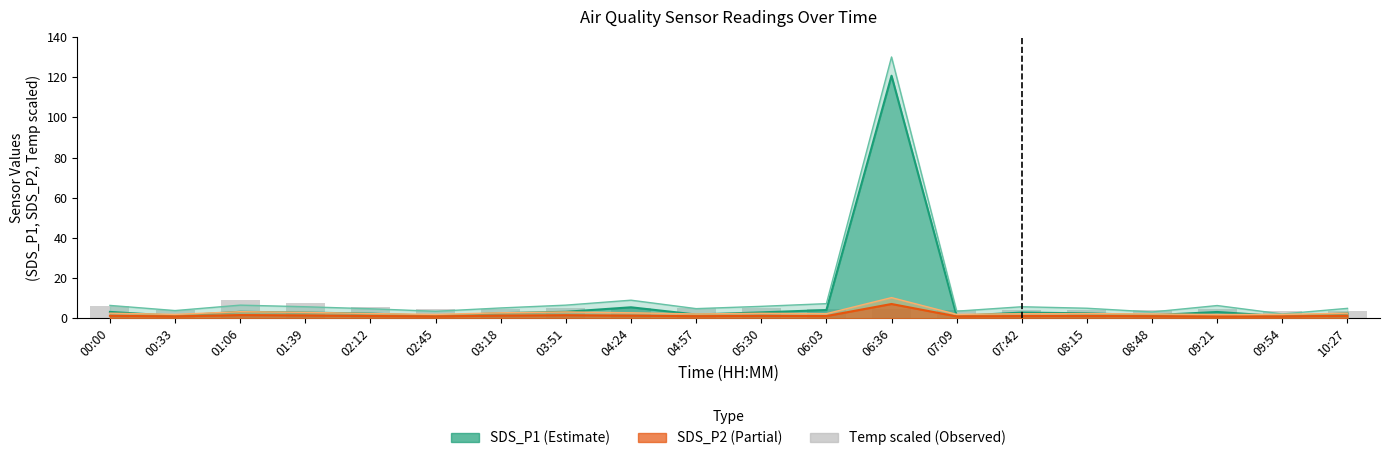

True or false: the data shows 7.5 at 01:39.

True